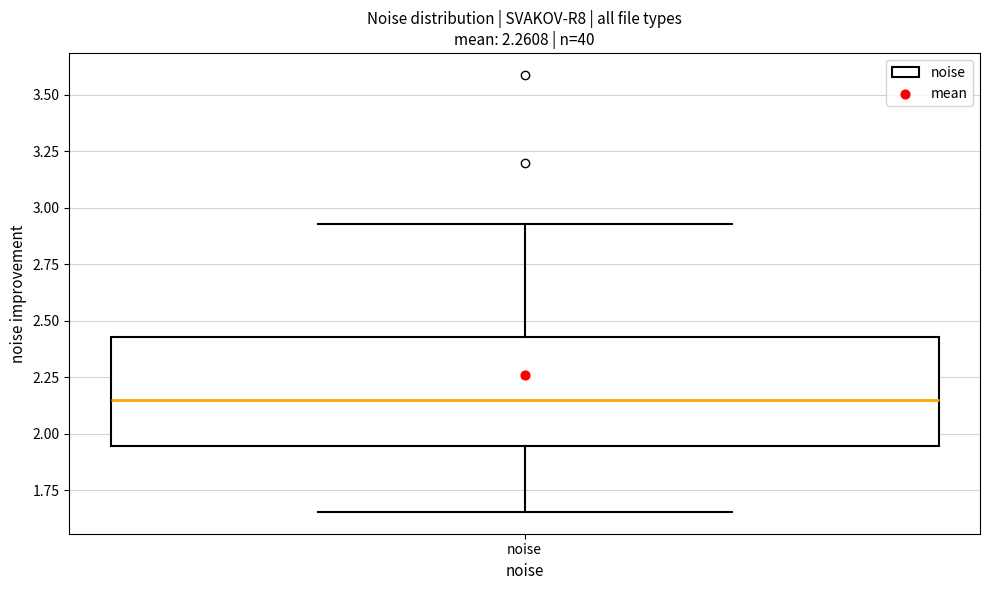

Transcribe this box plot: give where the median line is, the range the box spans, and where the two whiskers end, as read against the y-axis. The values are not printed on the chart, so give them approximately, as read against the axis.

median 2.15, box 1.95 to 2.45, whiskers 1.65 to 2.95